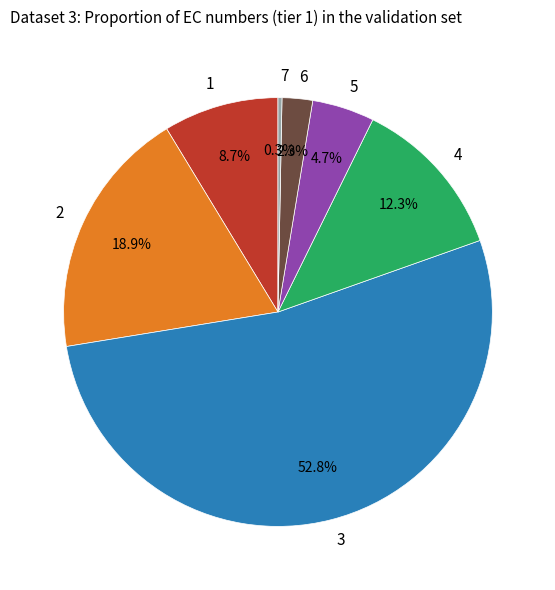

What percentage is the 1 slice, to the nearest percent?

9%